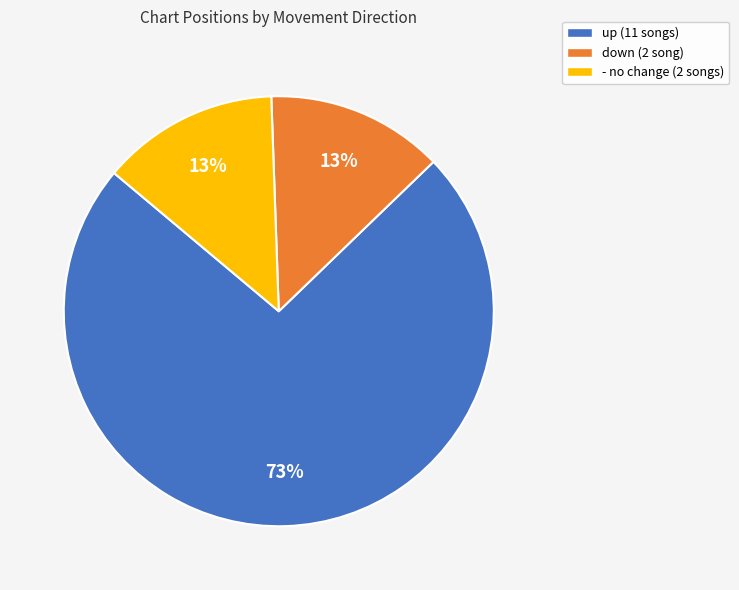

Combined, do up and down account for over 50%?

Yes